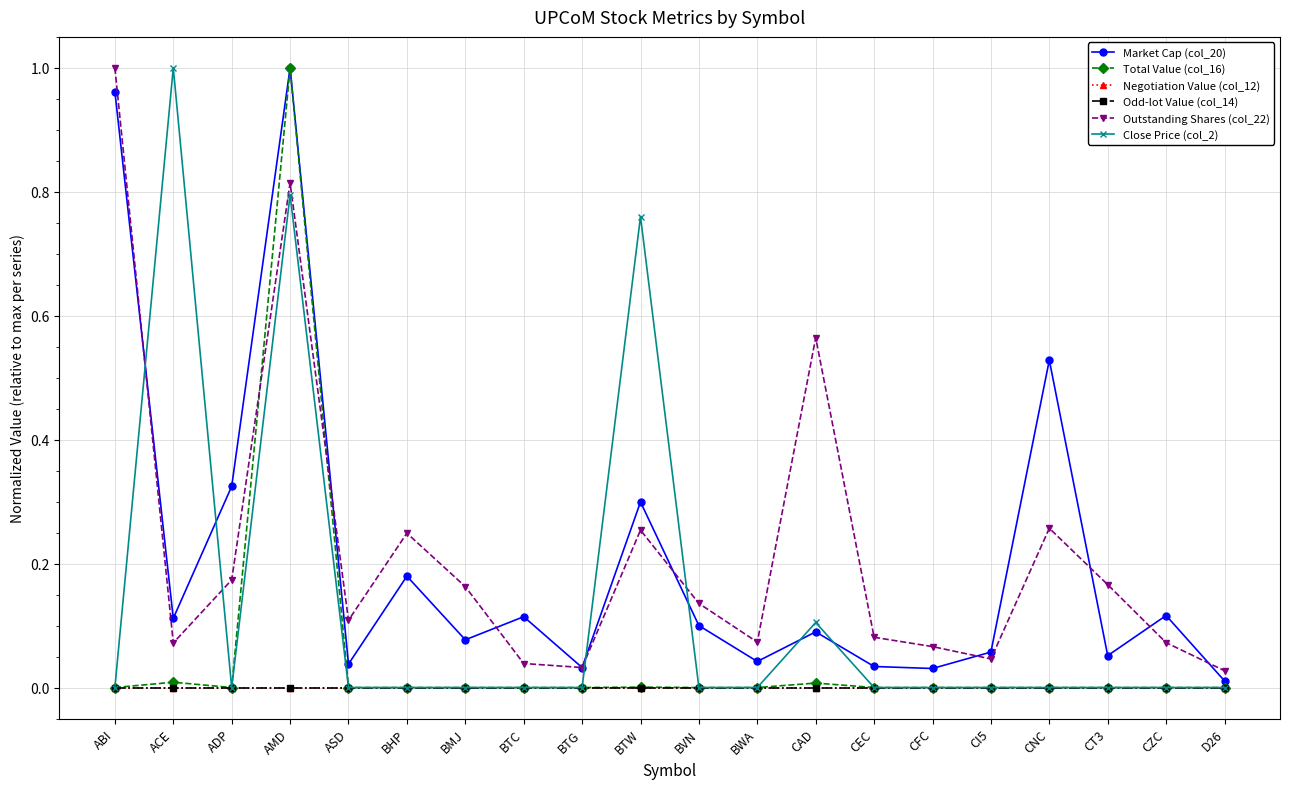

What is the label of the 20th point from the right?

ABI